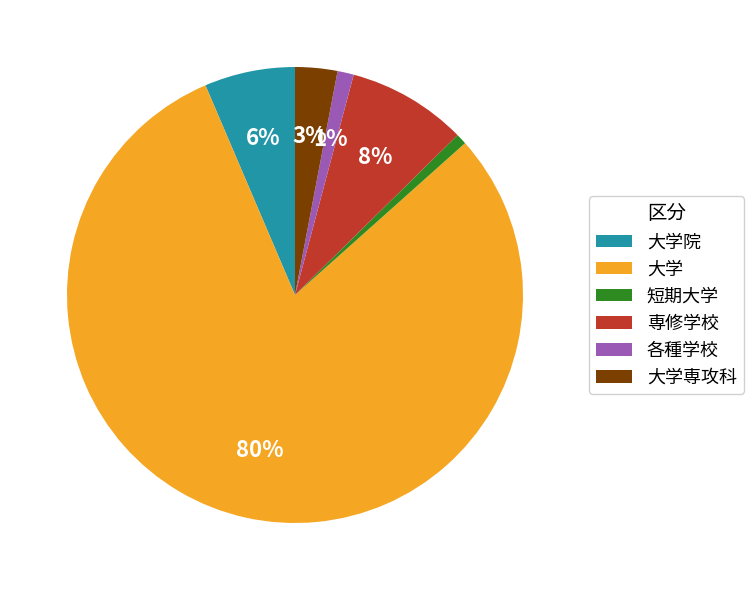

To the nearest percent, what is the average slice percentage?

17%